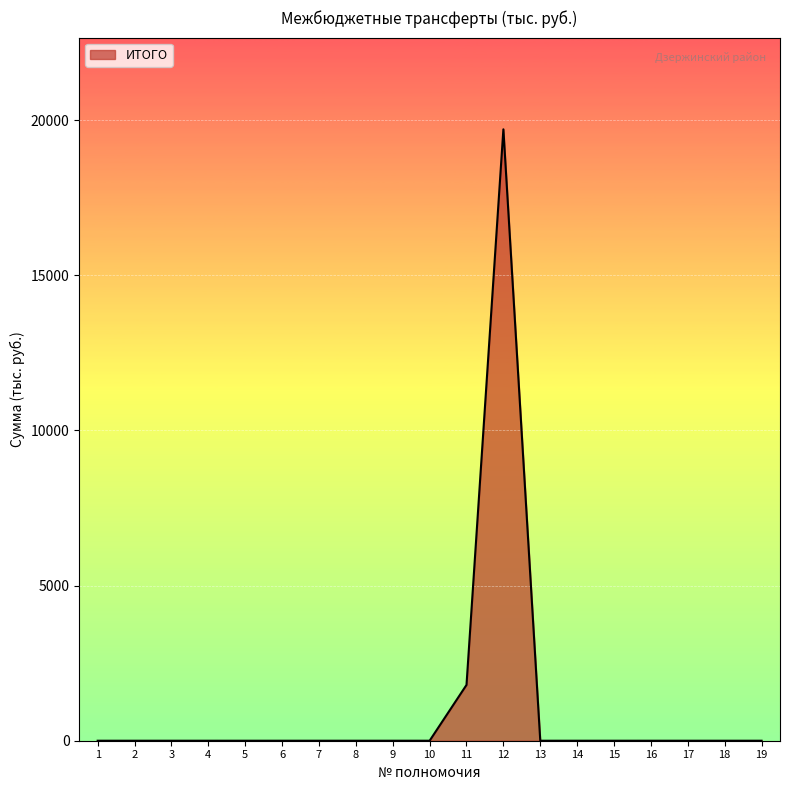

What is the greatest value displayed?

19701.6